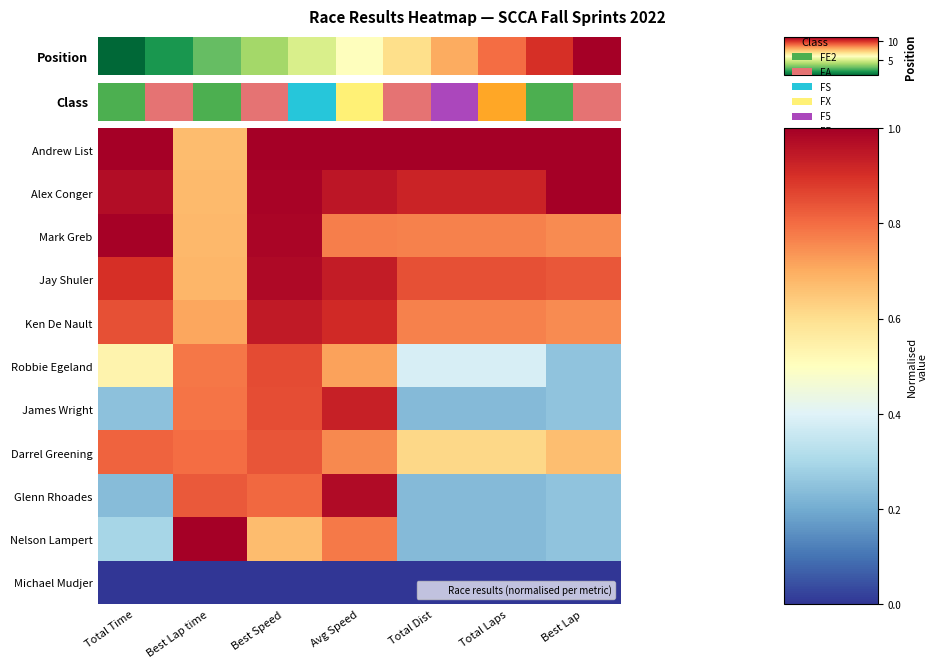

At which category is the sum across all series the highest?

Best Speed